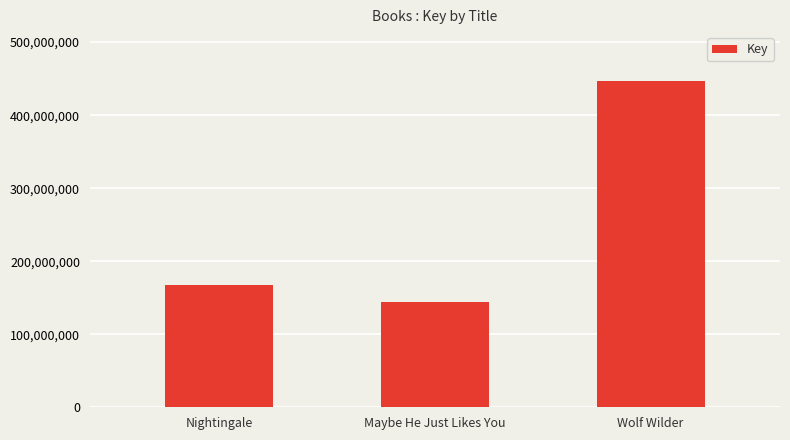

Rank the categories by value from highest to lowest.

Wolf Wilder, Nightingale, Maybe He Just Likes You